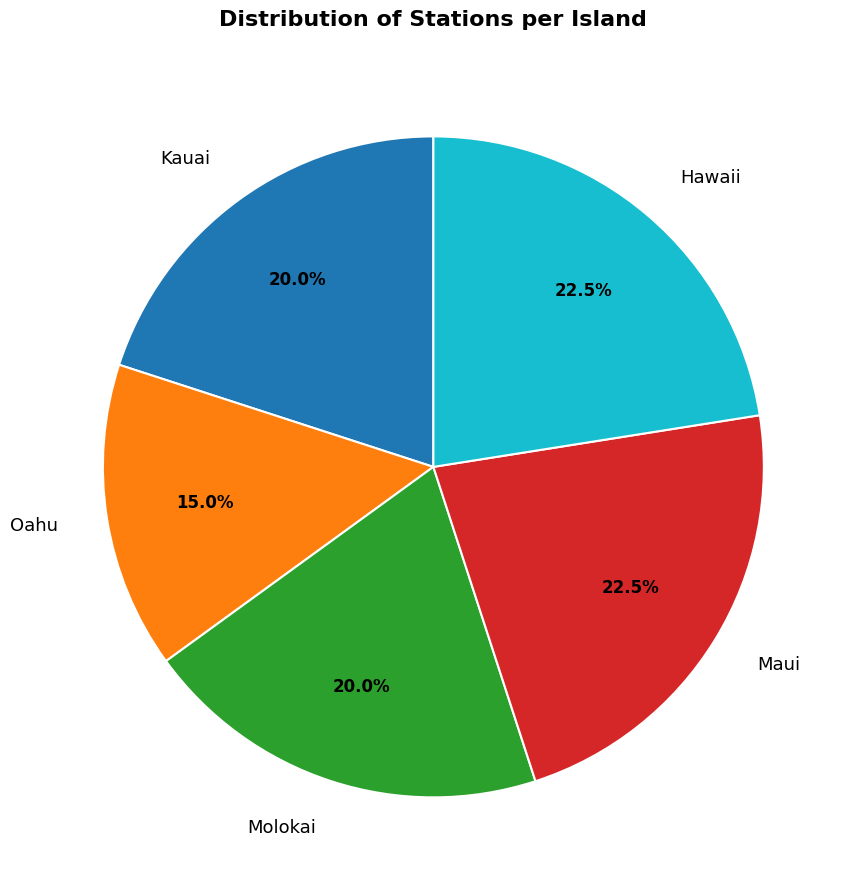

Approximately how many times larger is the value at Maui compared to Oahu?

1.5